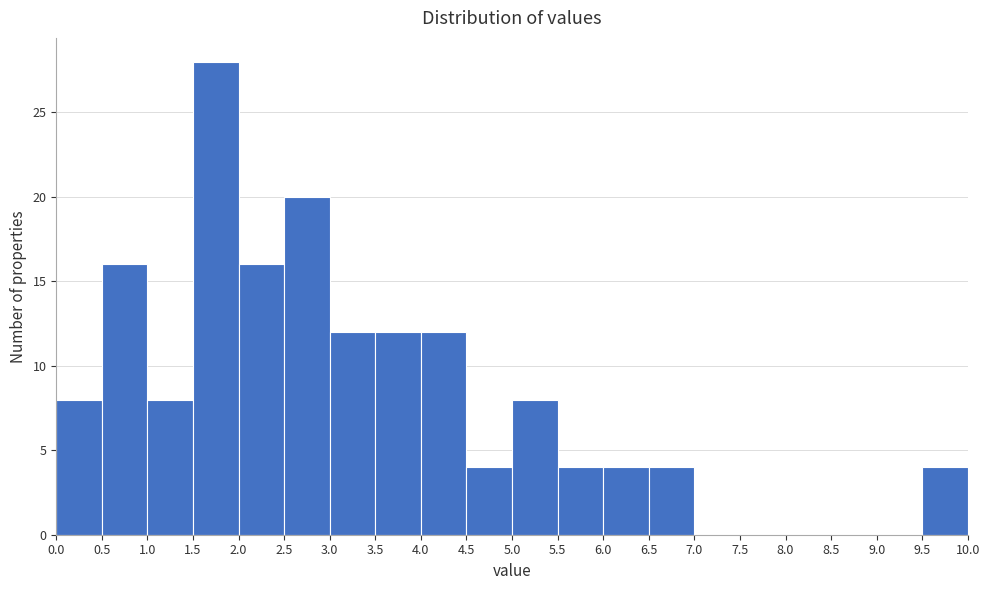

Reading left to right, list every bar in this chart as the range it spans on the x-axis followed by its height. The values are not printed on the chart, so give them approximately, as read against the axis.

0.0 to 0.5: 8
0.5 to 1.0: 16
1.0 to 1.5: 8
1.5 to 2.0: 28
2.0 to 2.5: 16
2.5 to 3.0: 20
3.0 to 3.5: 12
3.5 to 4.0: 12
4.0 to 4.5: 12
4.5 to 5.0: 4
5.0 to 5.5: 8
5.5 to 6.0: 4
6.0 to 6.5: 4
6.5 to 7.0: 4
7.0 to 7.5: 0
7.5 to 8.0: 0
8.0 to 8.5: 0
8.5 to 9.0: 0
9.0 to 9.5: 0
9.5 to 10.0: 4